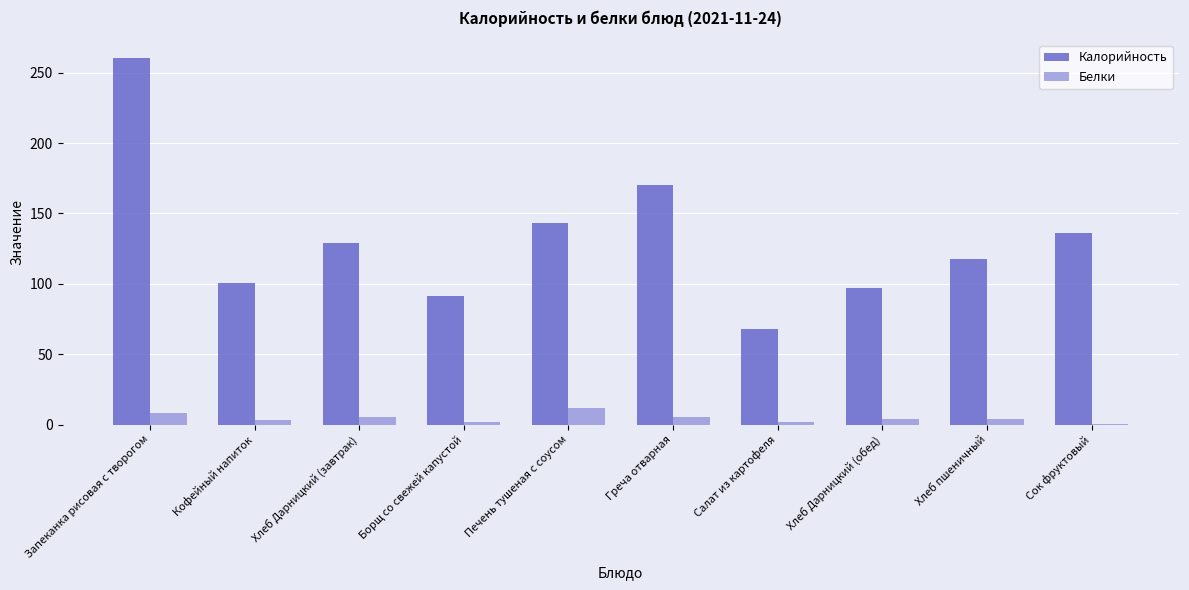

What is the highest value of the Белки series?

11.4